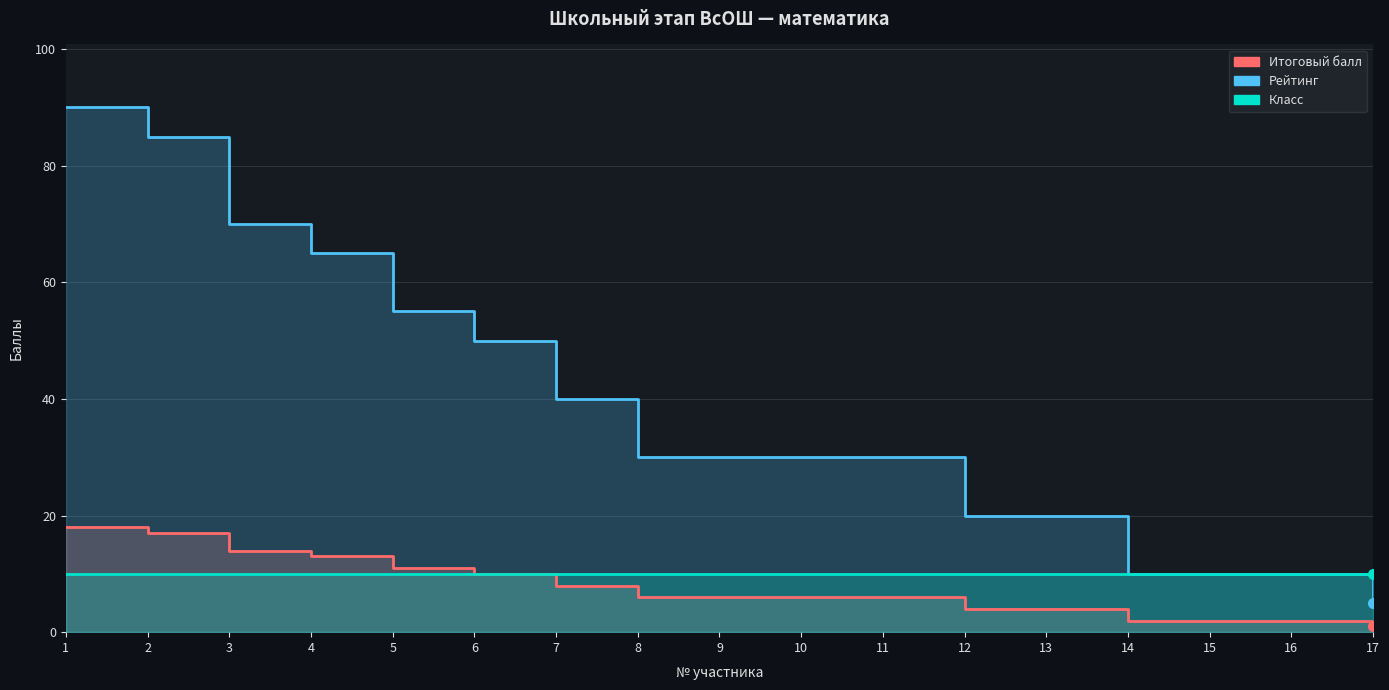

What value does the Итоговый балл series have at 3, to the nearest 10?

70